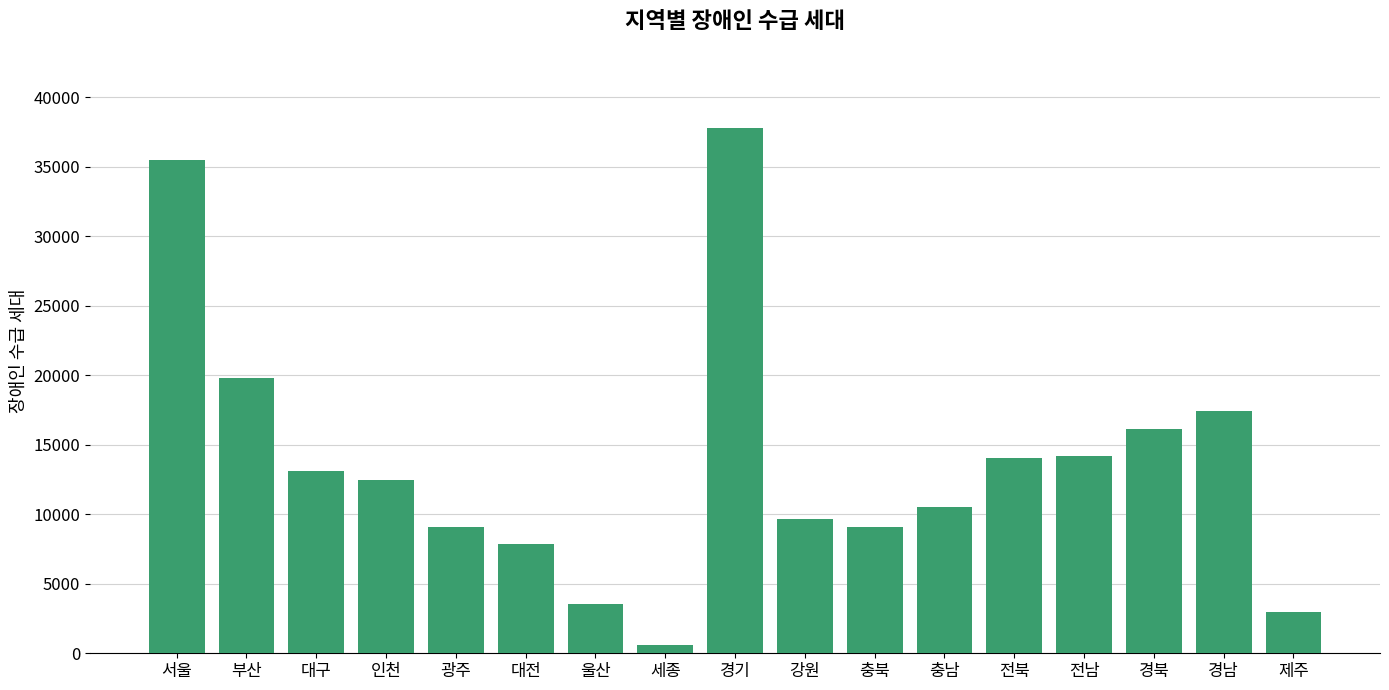

What is the maximum value shown in the chart?

37802